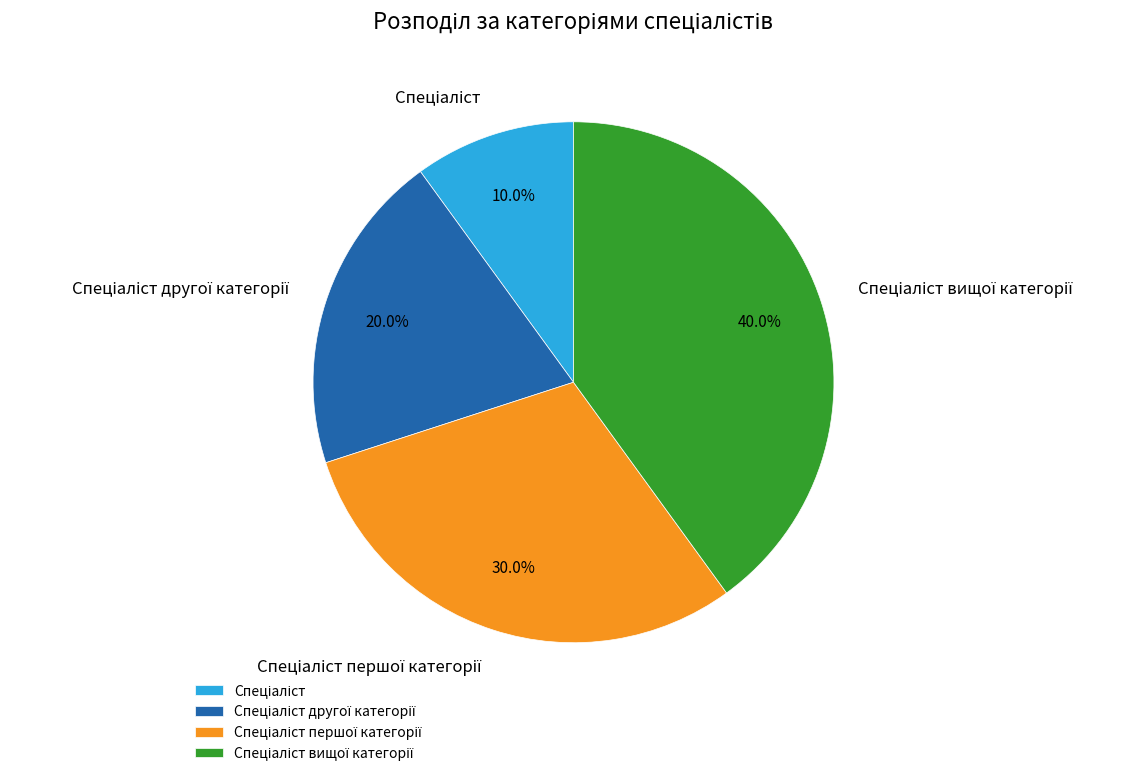

Does any single category account for the majority?

No